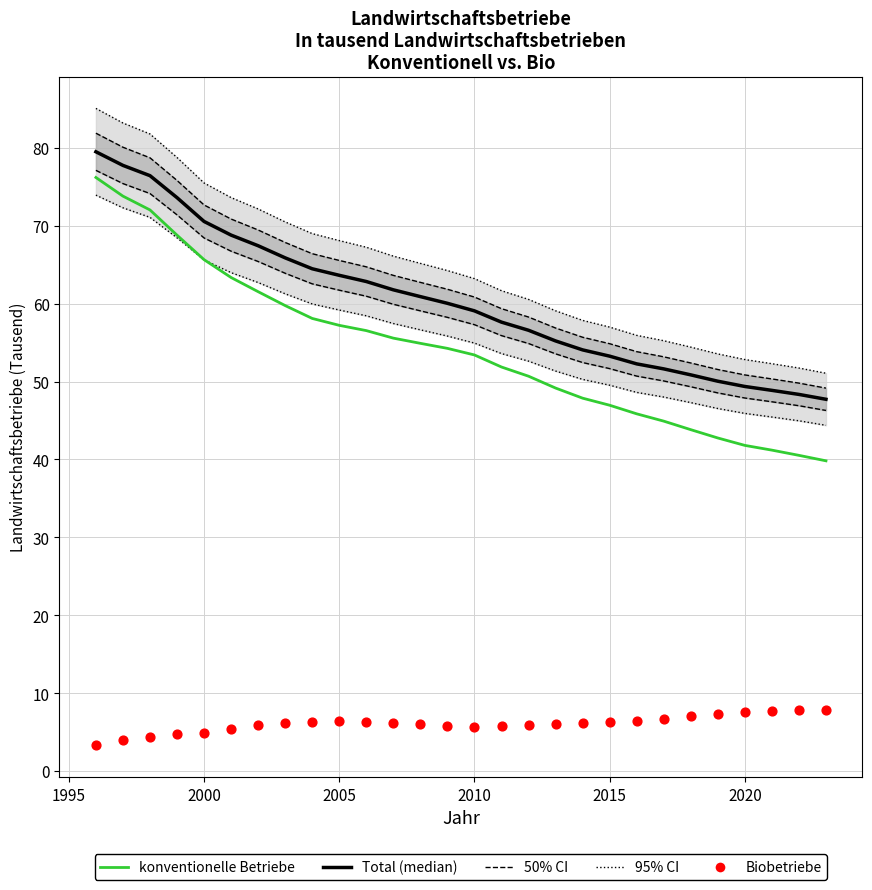

Which series has the widest spread of Y values?

konventionelle Betriebe